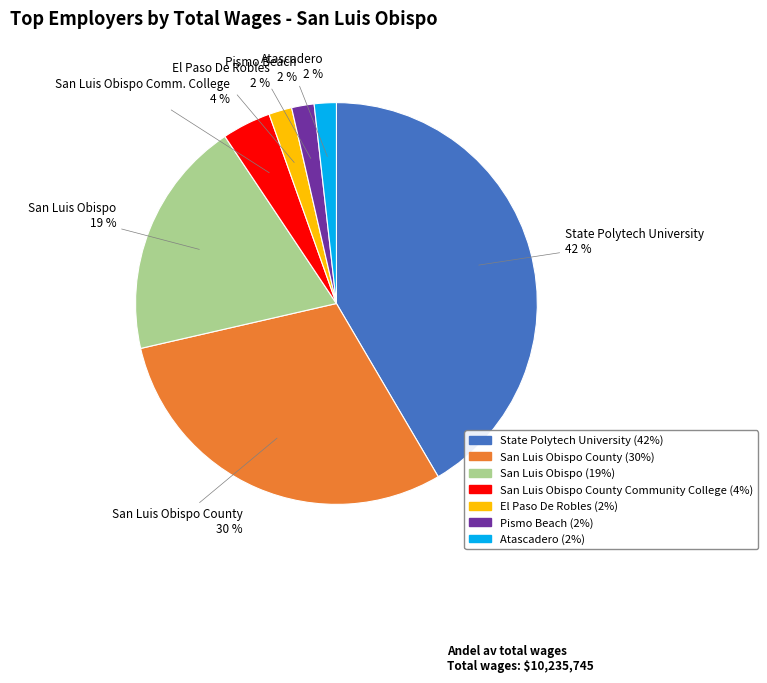

How many segments does this pie chart have?

7